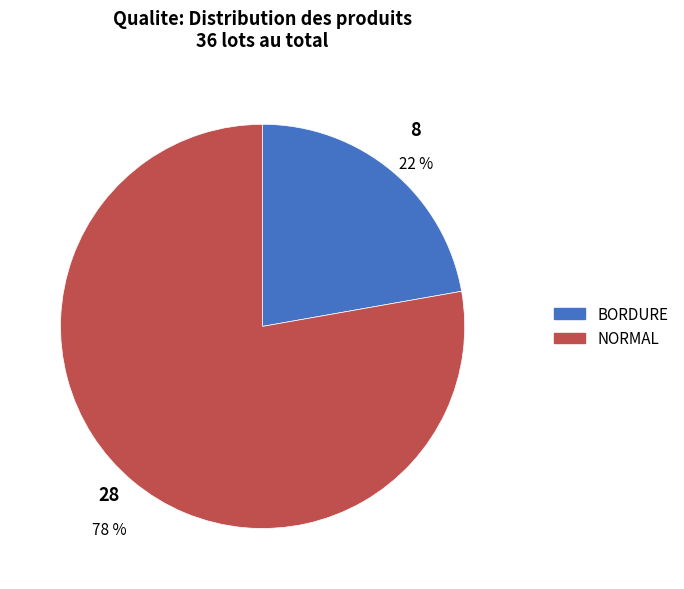

What is the ratio of the value at NORMAL to the value at BORDURE?

3.5